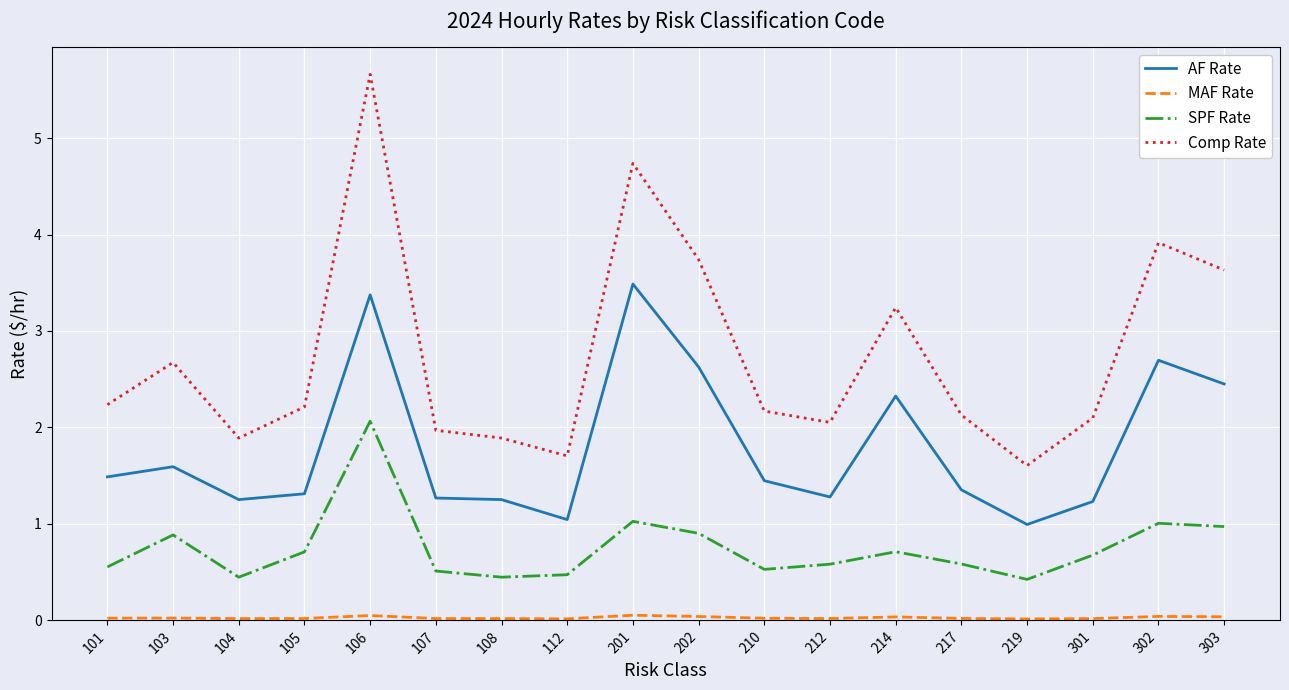

What is the maximum value shown in the chart?

5.7